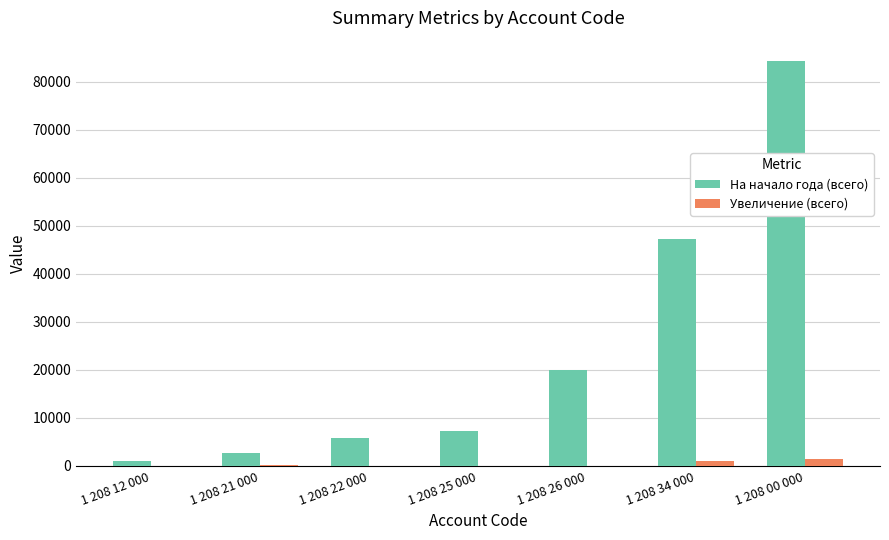

Is it true that На начало года (всего) equals 1034.0 at 1 208 12 000?

True